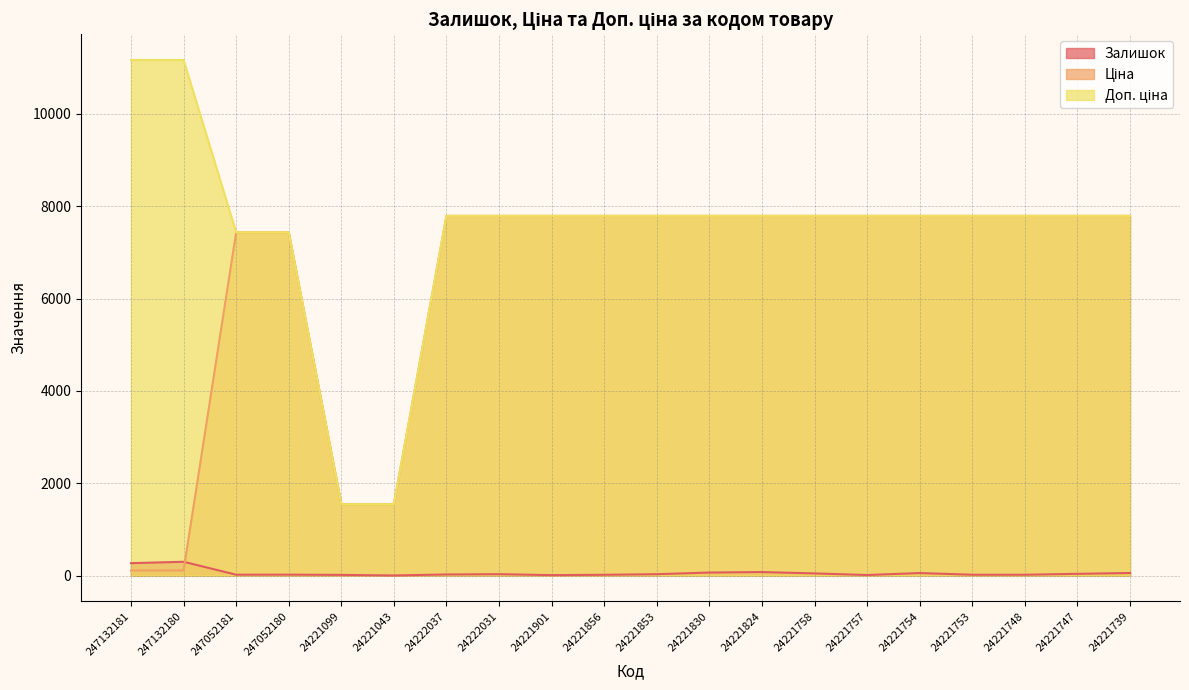

Reading left to right, what are all the values shown in this chart?

Залишок: 247132181=270.0	247132180=300.0	247052181=20.0	247052180=21.0	24221099=16.0	24221043=4.0	24222037=25.0	24222031=31.0	24221901=11.0	24221856=18.0	24221853=31.0	24221830=67.0	24221824=77.0	24221758=48.0	24221757=13.0	24221754=56.0	24221753=19.0	24221748=19.0	24221747=39.0	24221739=57.0
Ціна: 247132181=111.7	247132180=111.7	247052181=7436.2	247052180=7436.2	24221099=1547.7	24221043=1547.7	24222037=7792.9	24222031=7792.9	24221901=7792.9	24221856=7792.9	24221853=7792.9	24221830=7792.9	24221824=7792.9	24221758=7792.9	24221757=7792.9	24221754=7792.9	24221753=7792.9	24221748=7792.9	24221747=7792.9	24221739=7792.9
Доп. ціна: 247132181=11169.0	247132180=11169.0	247052181=7436.2	247052180=7436.2	24221099=1548.0	24221043=1548.0	24222037=7792.9	24222031=7792.9	24221901=7792.9	24221856=7792.9	24221853=7792.9	24221830=7792.9	24221824=7792.9	24221758=7792.9	24221757=7792.9	24221754=7792.9	24221753=7792.9	24221748=7792.9	24221747=7792.9	24221739=7792.9